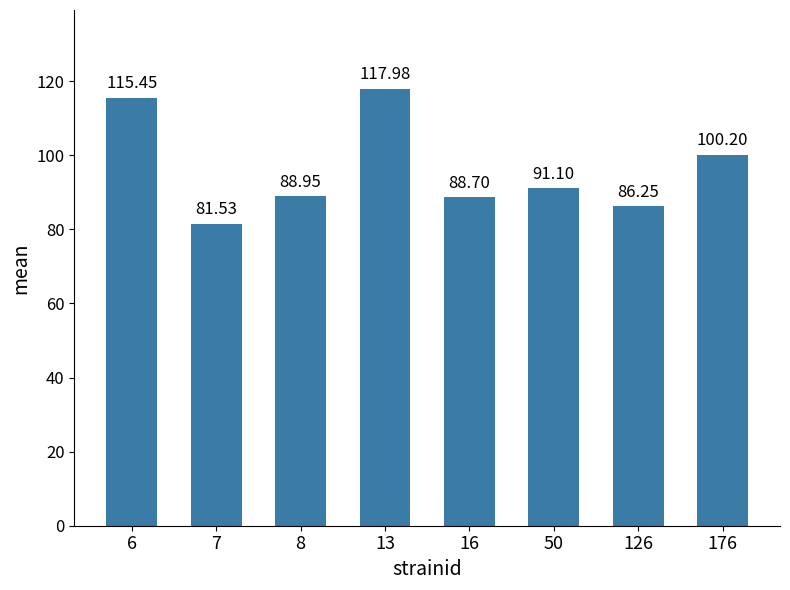

List the labels in order of value, largest first.

13, 6, 176, 50, 8, 16, 126, 7